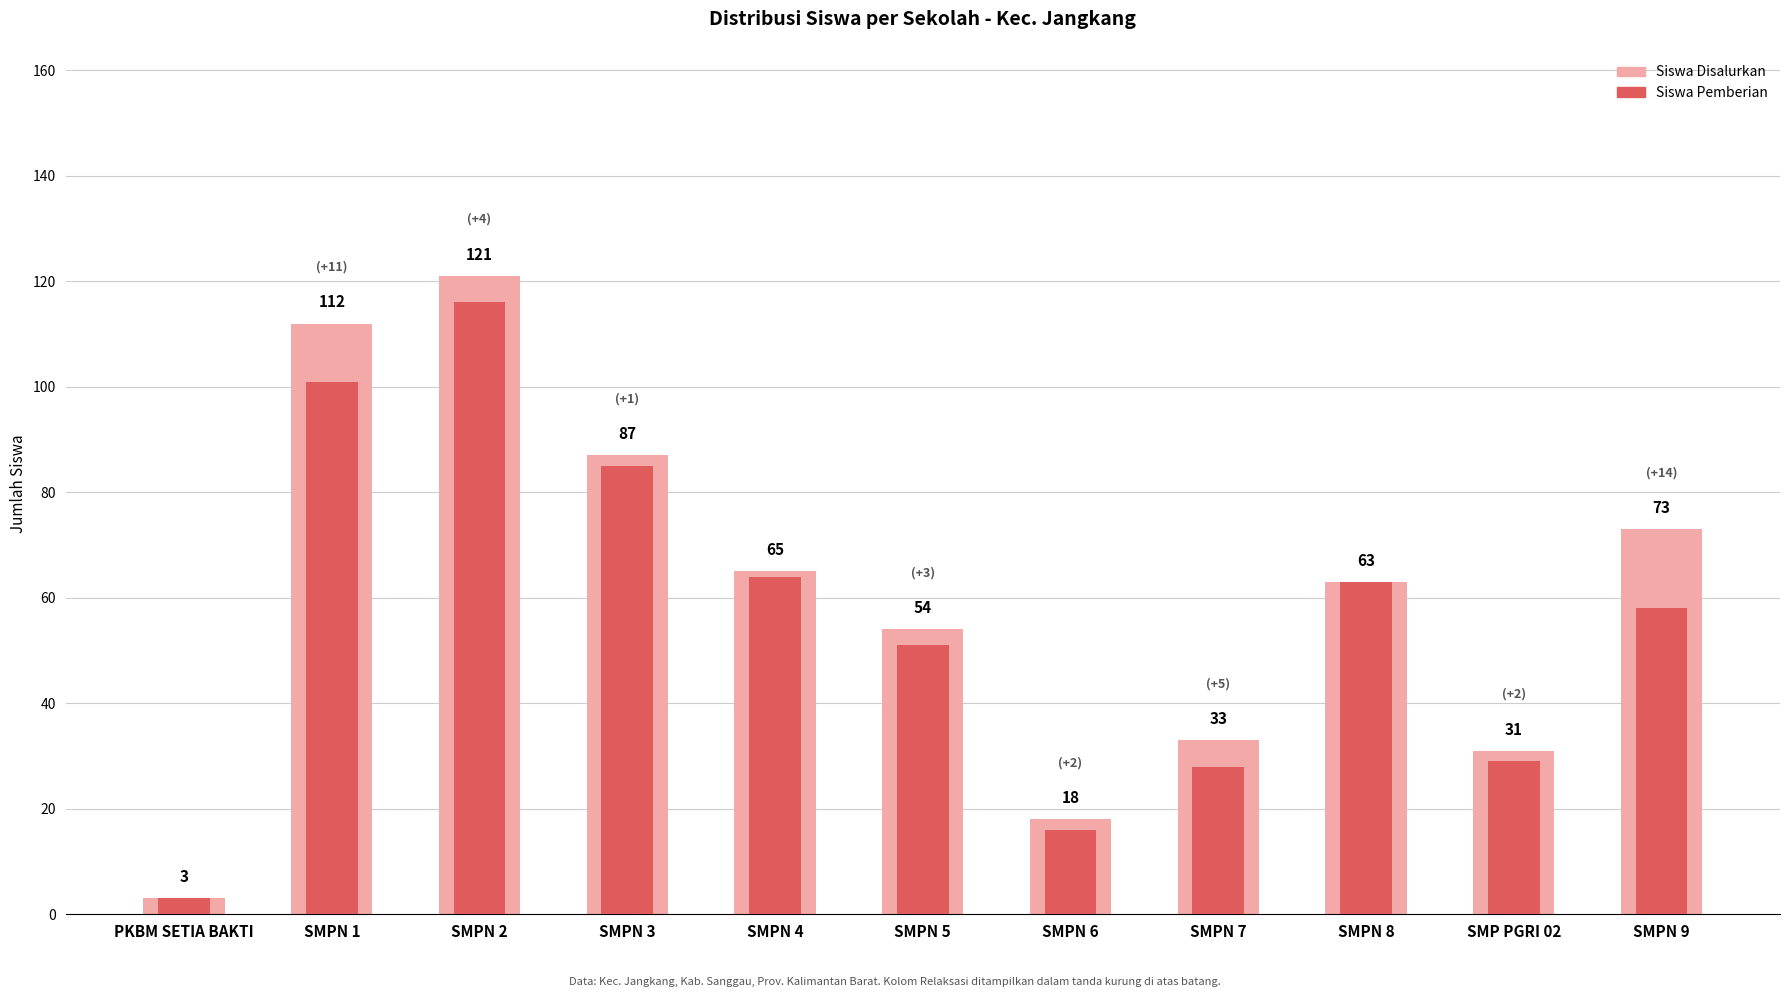

List the series in order of their peak value, highest first.

Siswa Disalurkan, Siswa Pemberian